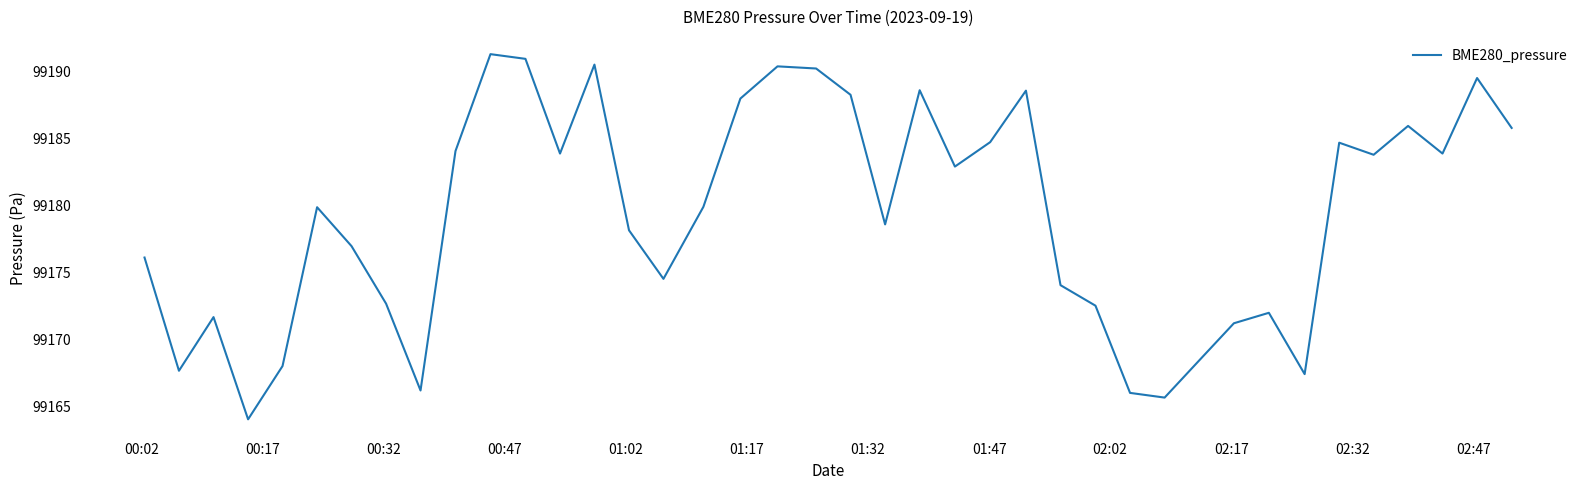

What is the difference between the maximum and minimum values?

27.2